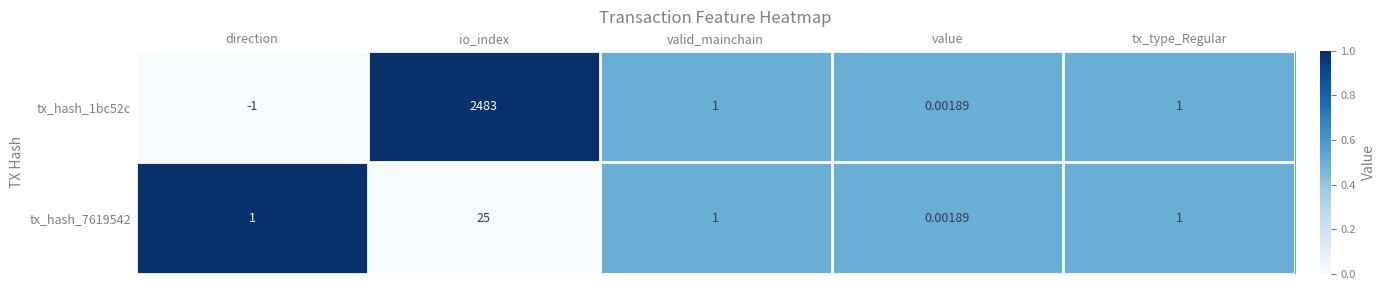

Which category has the lowest value in the tx_hash_1bc52c series?

direction